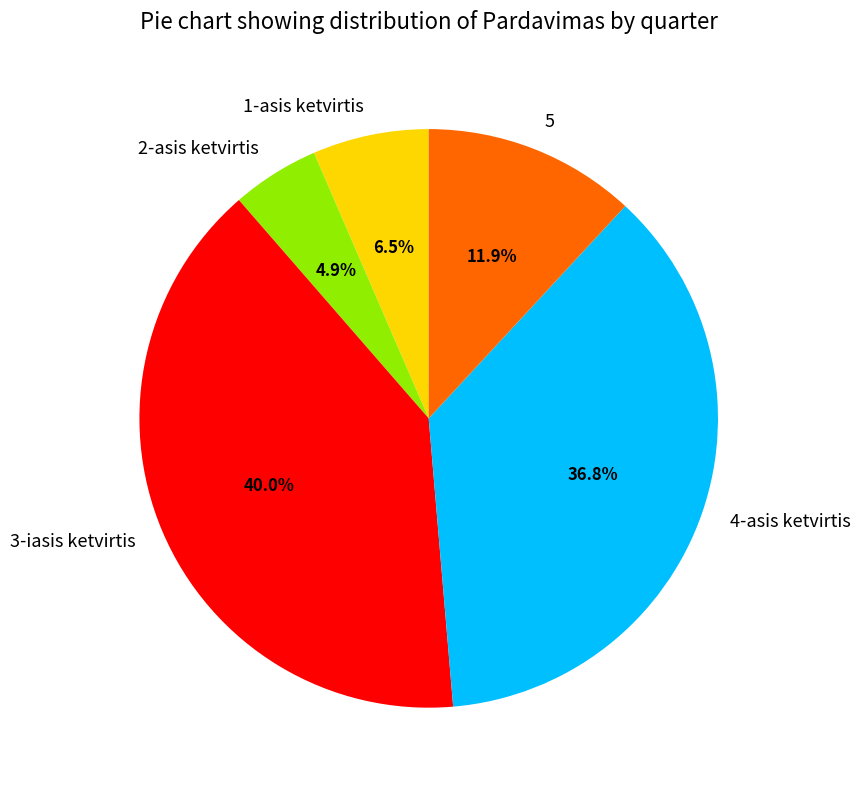

The 4-asis ketvirtis slice represents 25% of the pie. True or false?

False